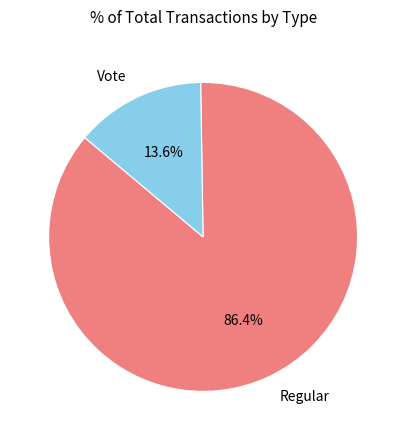

What is the smallest slice in the pie chart?

Vote